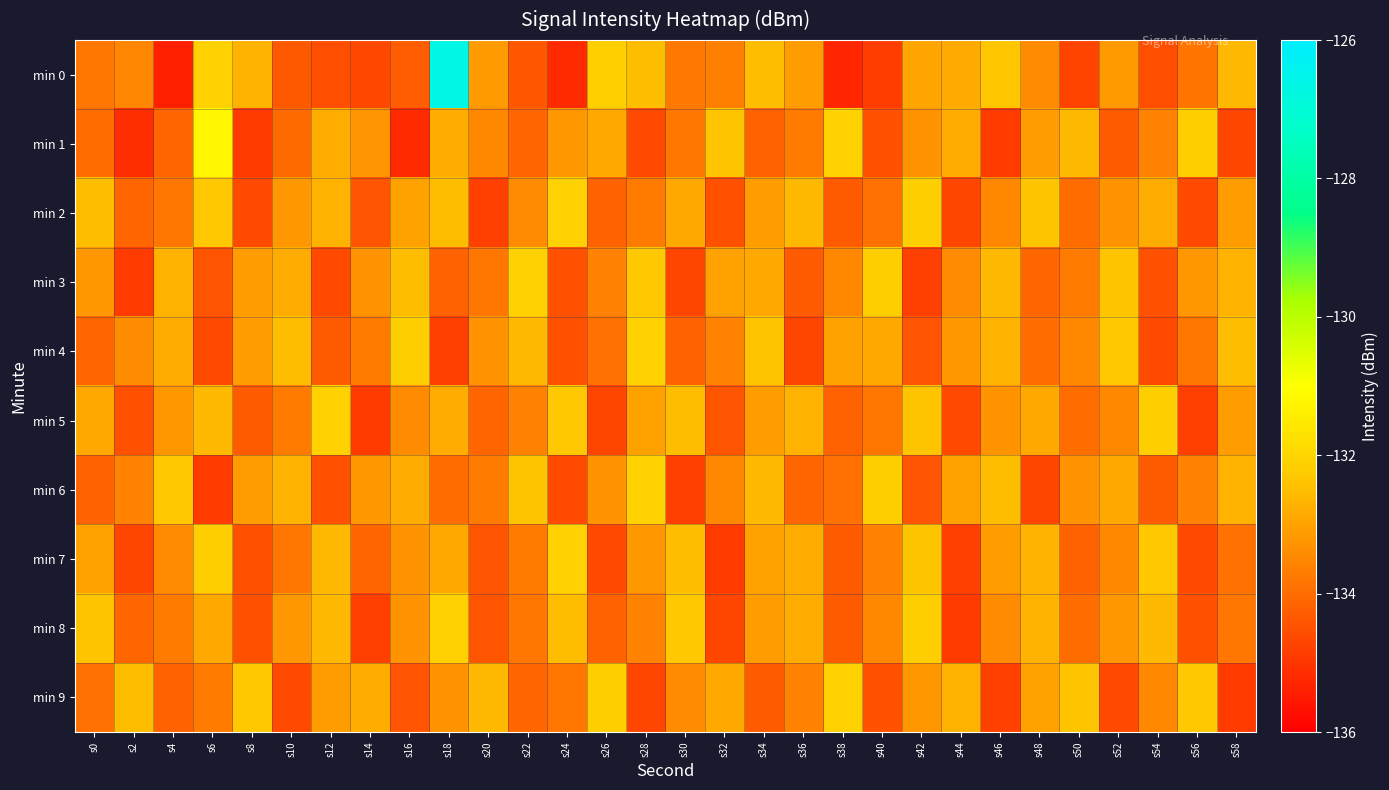

Which series changed the most between s8 and s38?

min 1